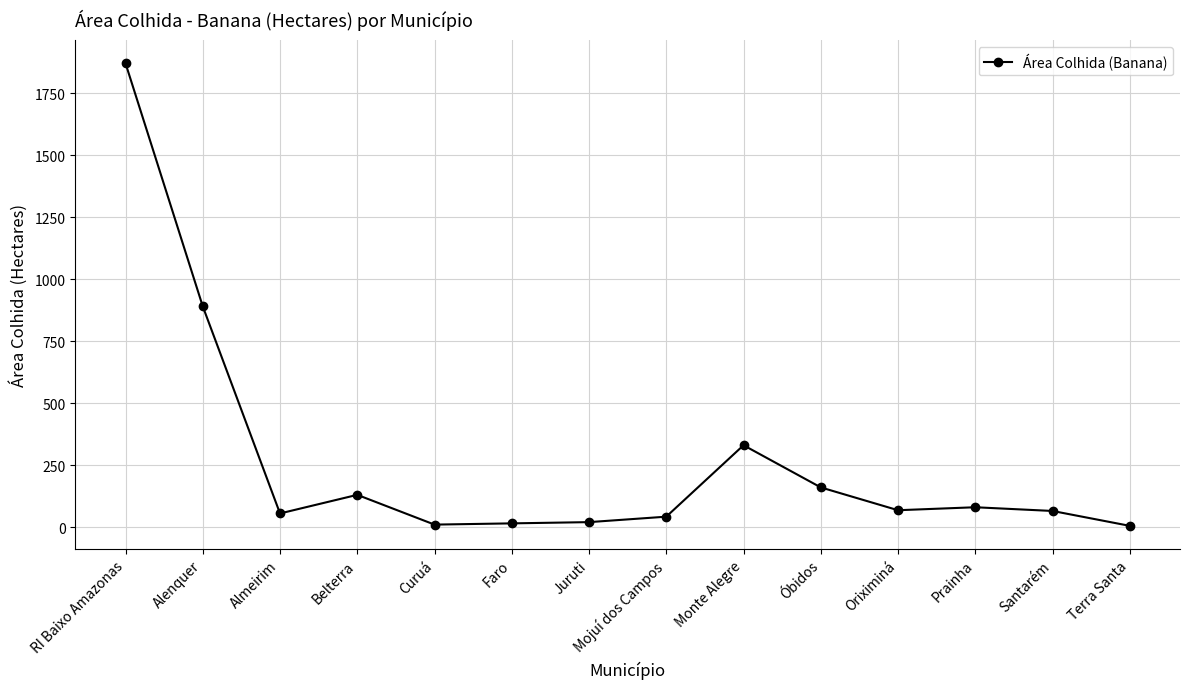

How many lines are shown in the chart?

1